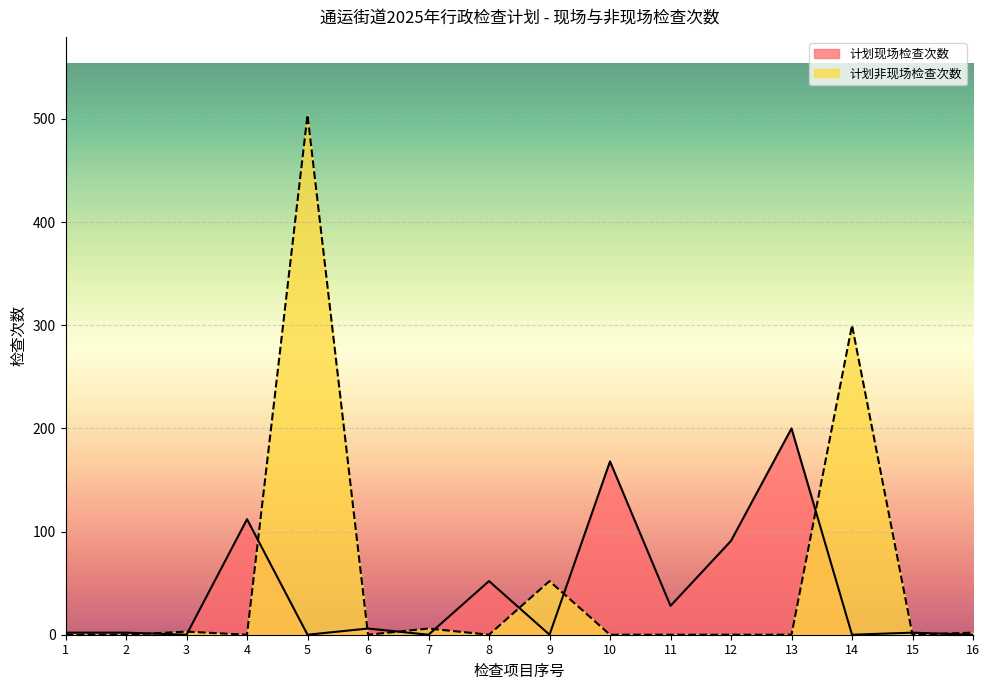

Reading right to left, what are all the values shown in this chart?

计划现场检查次数: 16=0	15=2	14=0	13=200	12=91	11=28	10=168	9=0	8=52	7=0	6=6	5=0	4=112	3=0	2=2	1=2
计划非现场检查次数: 16=2	15=0	14=300	13=0	12=0	11=0	10=0	9=52	8=0	7=6	6=0	5=504	4=0	3=3	2=0	1=0